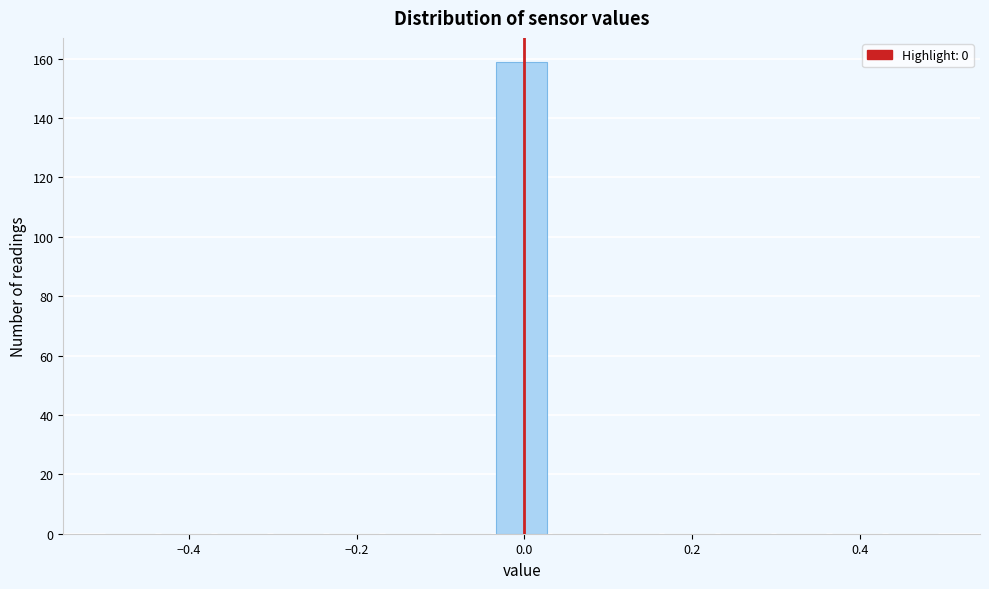

Read against the x-axis, roughly where is the centre of the tallest bar?

0.00